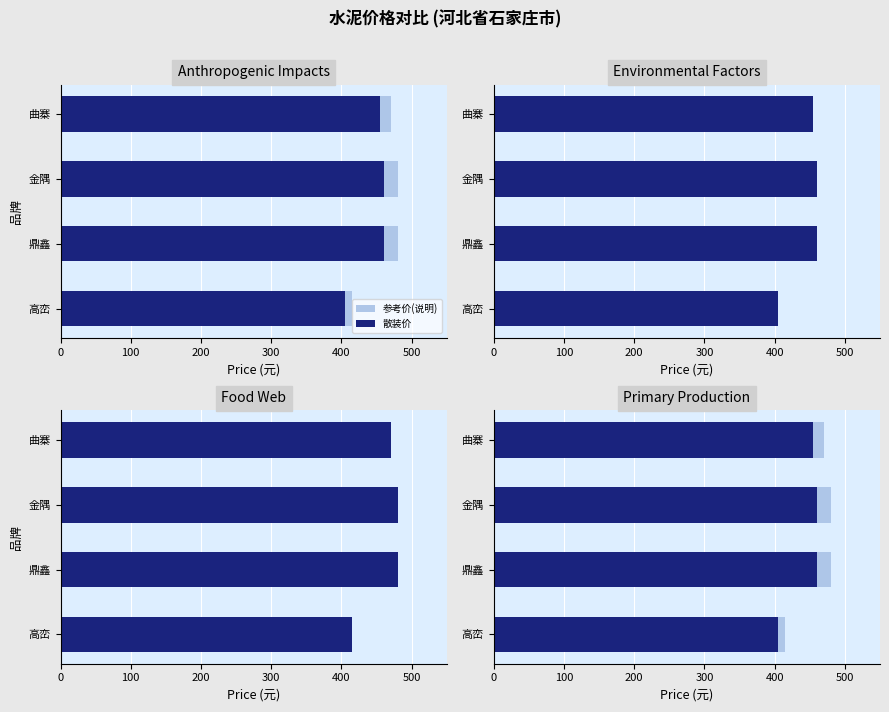

What is the greatest value displayed?

480